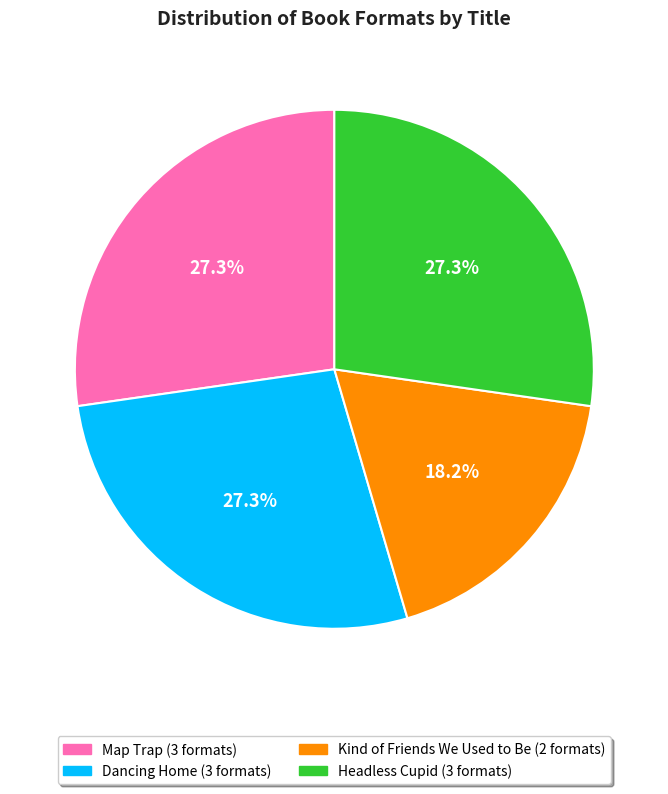

Approximately how many times larger is the value at Map Trap compared to Headless Cupid?

1.0